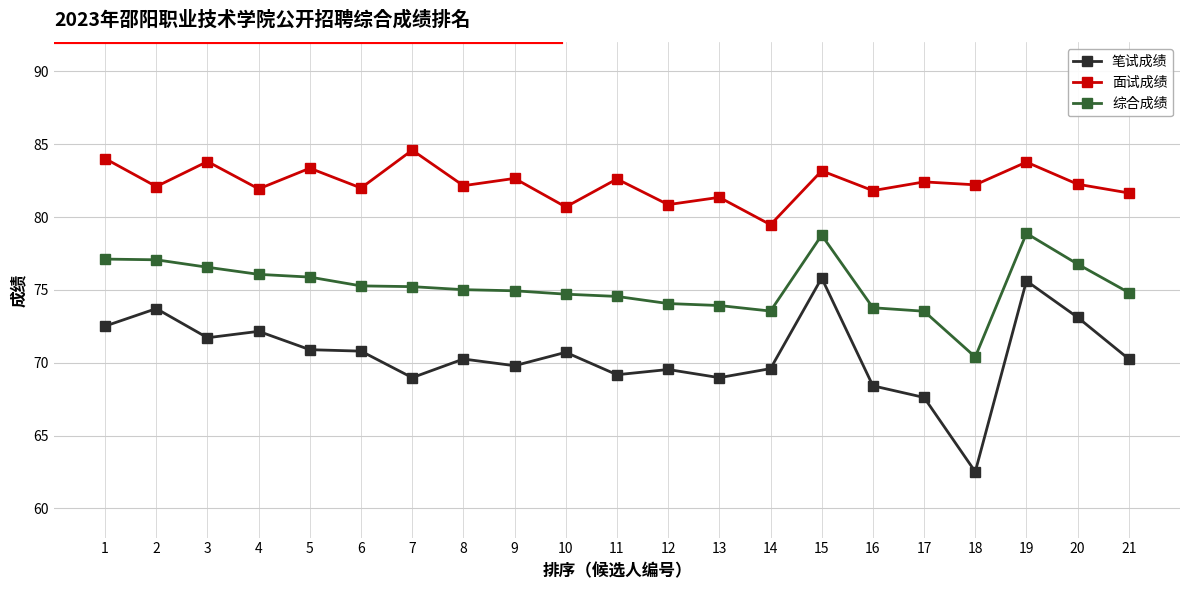

What is the average value of the 综合成绩 series?

75.3